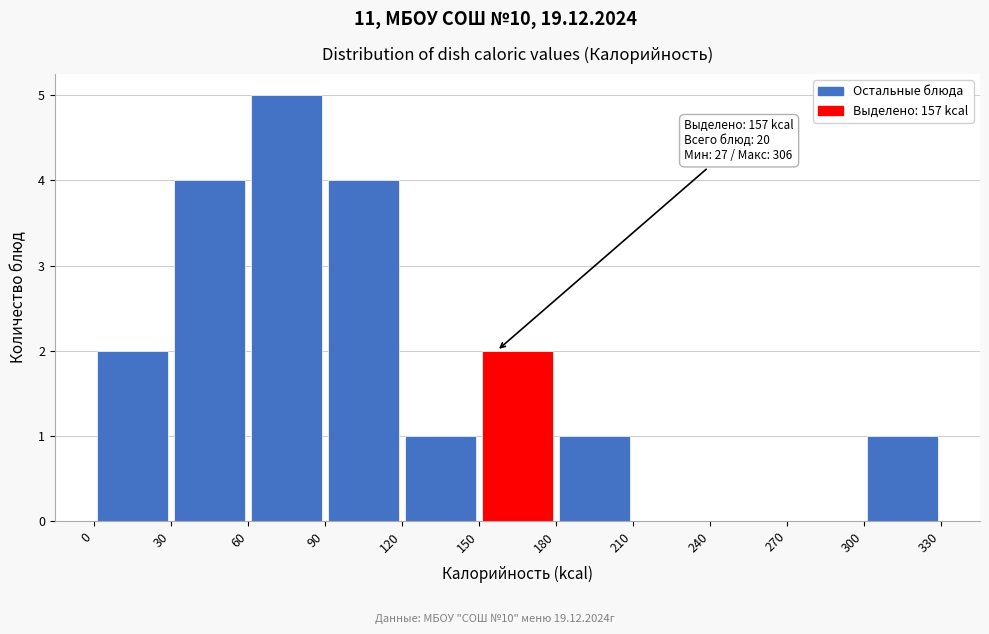

Over which range of the x-axis is the bar tallest?

60 to 90